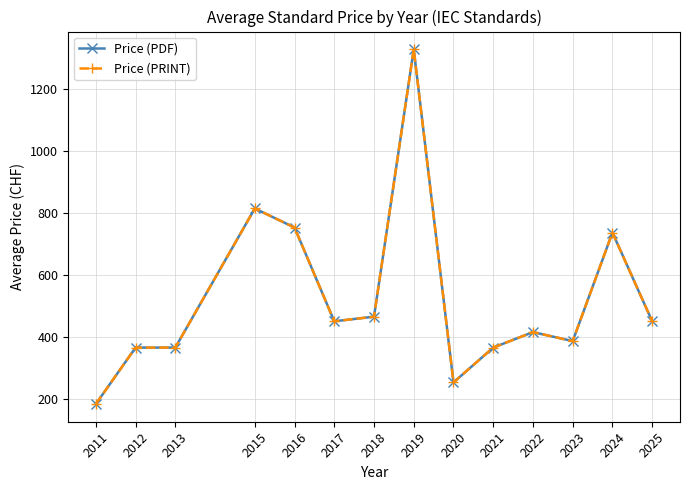

Is this an area chart (filled region under the line)?

No